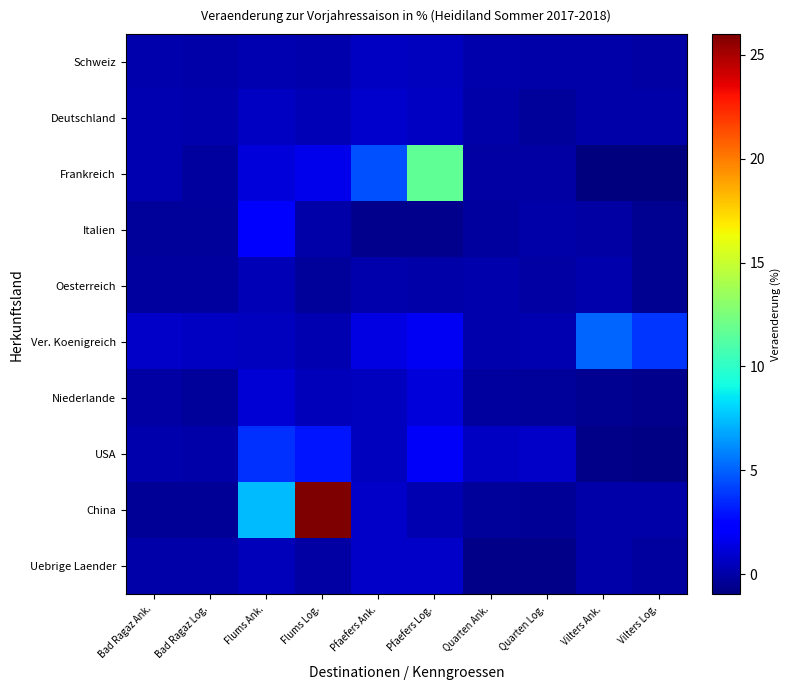

What is the total value across all series at Pfaefers Ank.?

9.6